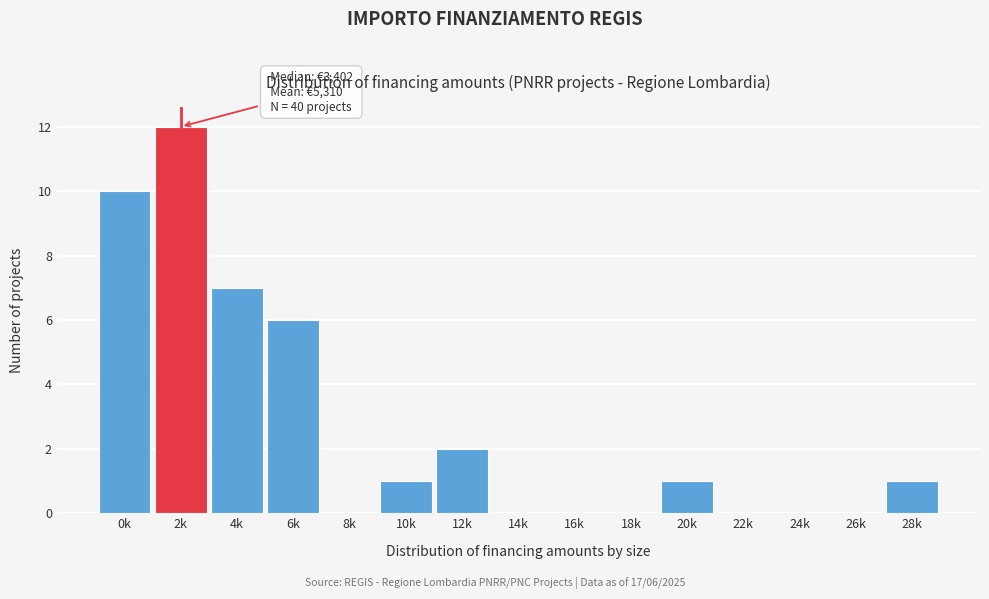

Reading left to right, what are all the values shown in this chart?

0k=10	2k=12	4k=7	6k=6	8k=0	10k=1	12k=2	14k=0	16k=0	18k=0	20k=1	22k=0	24k=0	26k=0	28k=1